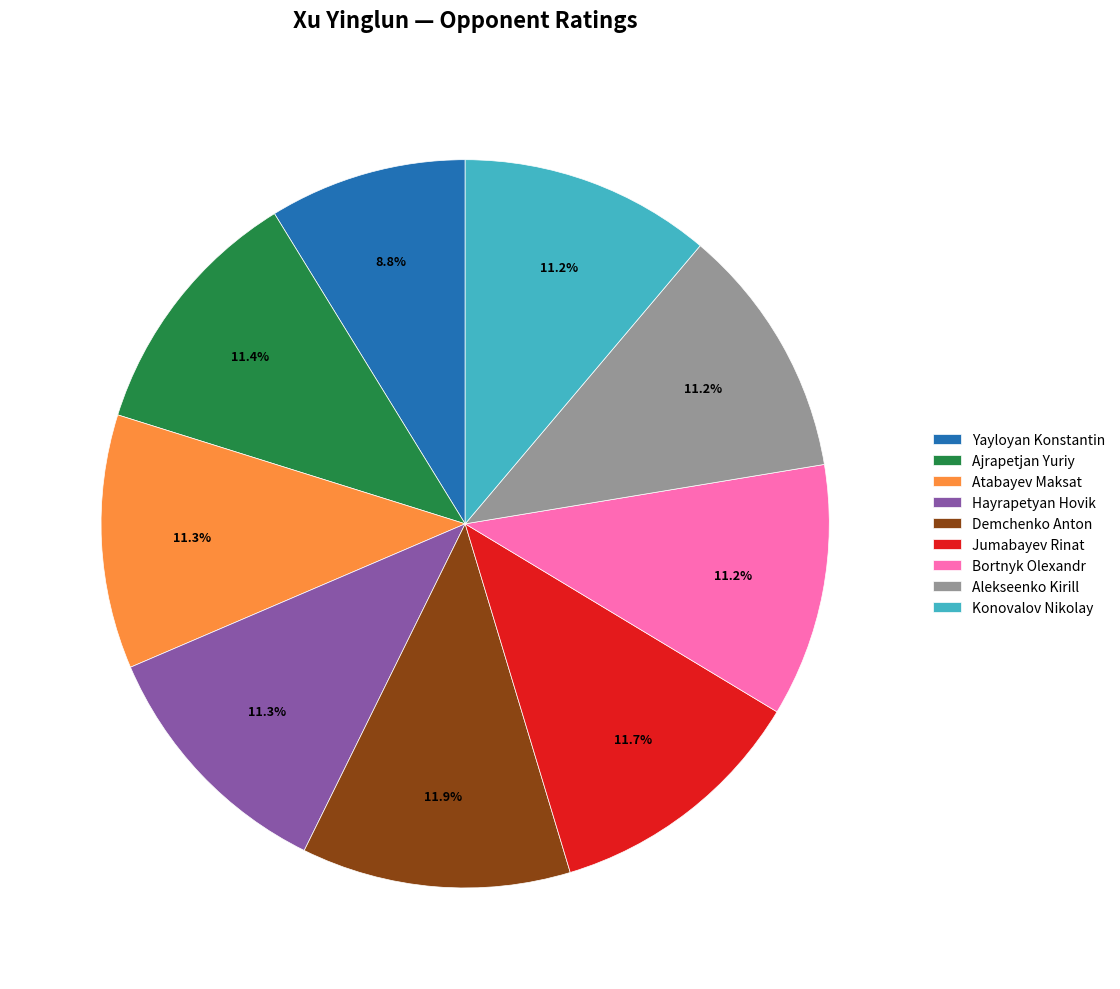

To the nearest percent, what is the average slice percentage?

11%